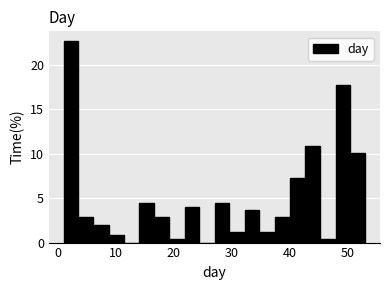

Around what value on the x-axis is the tallest bar? Give the approximate position of its centre, as read against the axis.

2